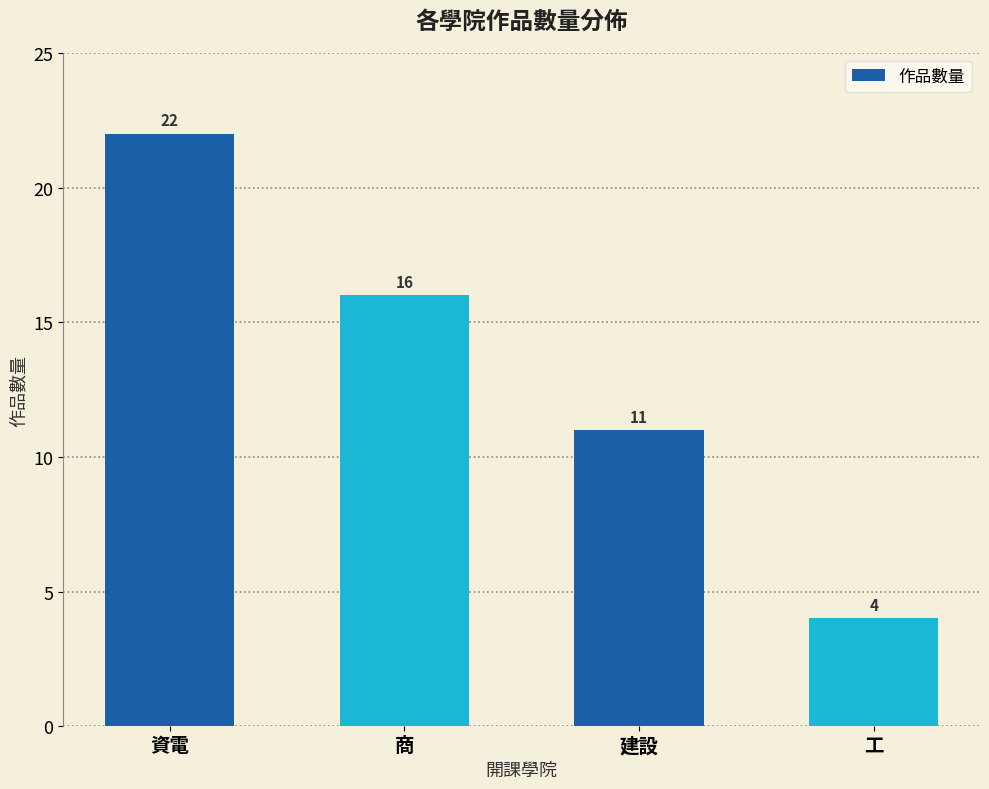

What is the greatest value displayed?

22